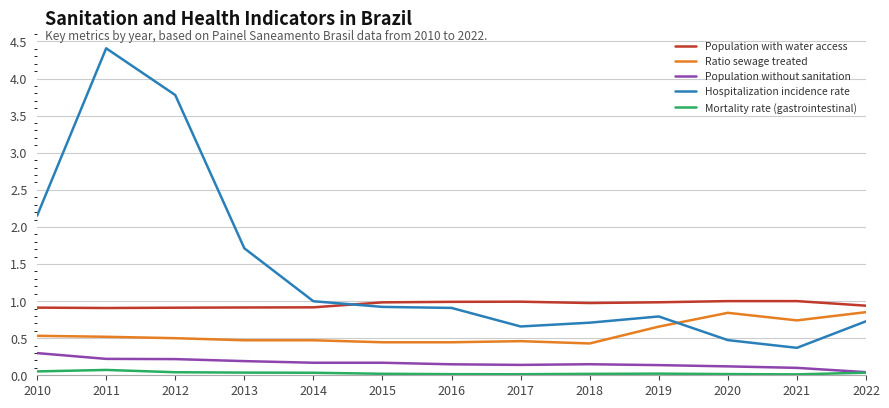

Does the chart have visible grid lines?

Yes